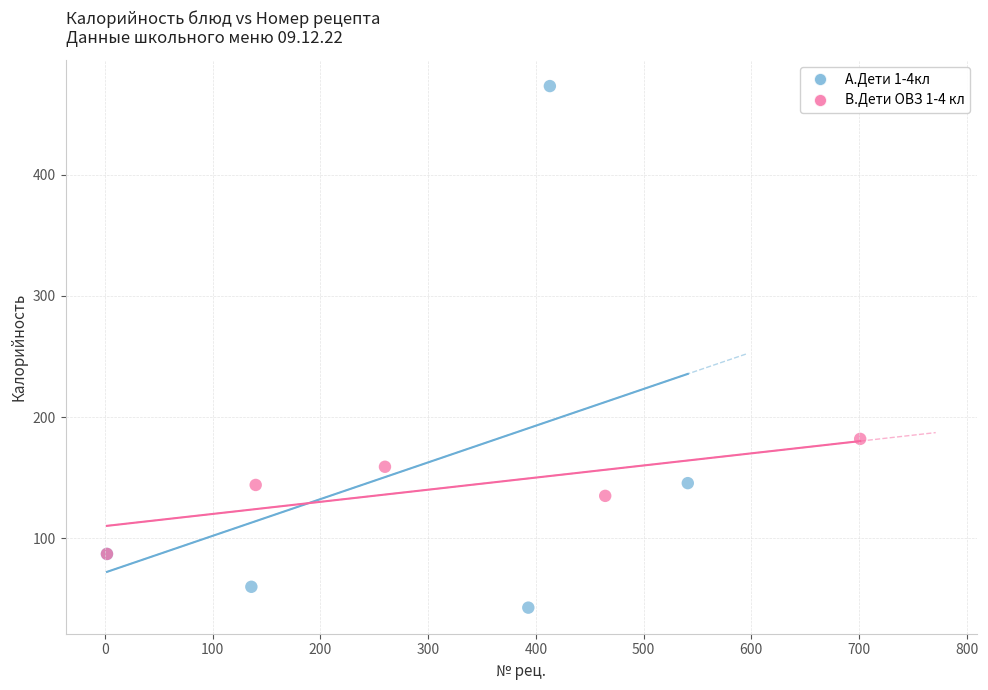

Which series reaches the minimum Y coordinate?

А.Дети 1-4кл